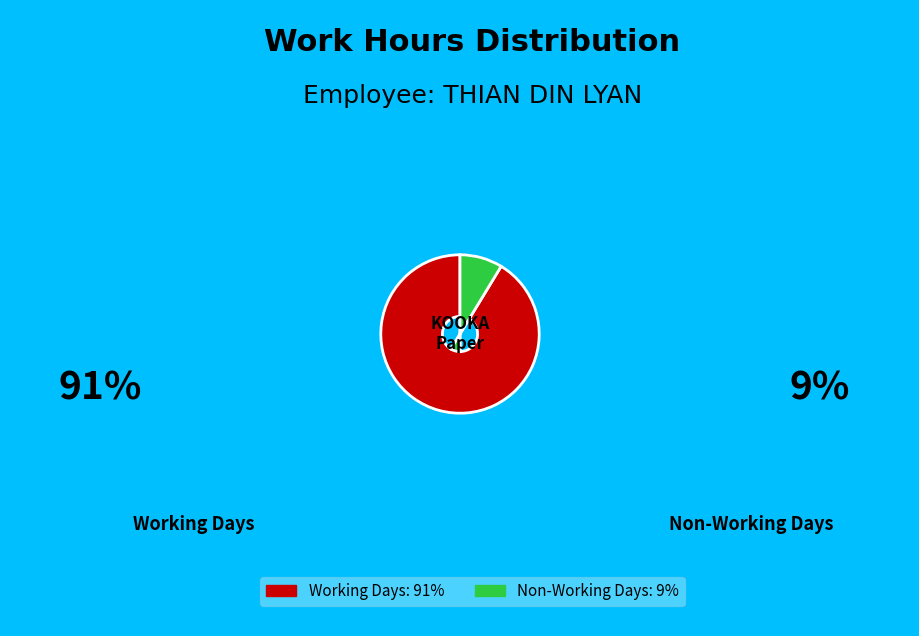

Is there any slice that represents more than half of the pie?

Yes